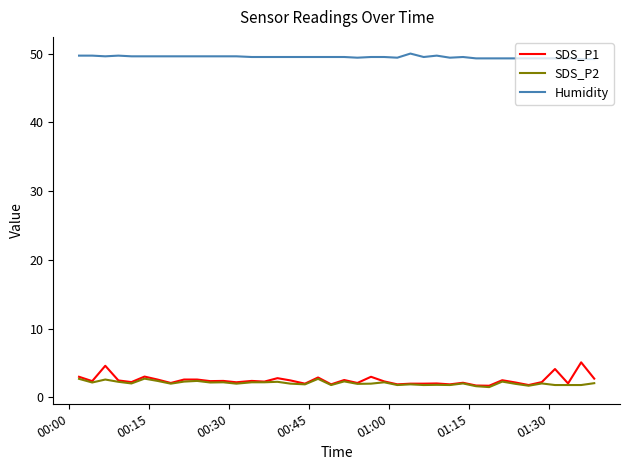

What are all the series names shown in the legend?

SDS_P1, SDS_P2, Humidity